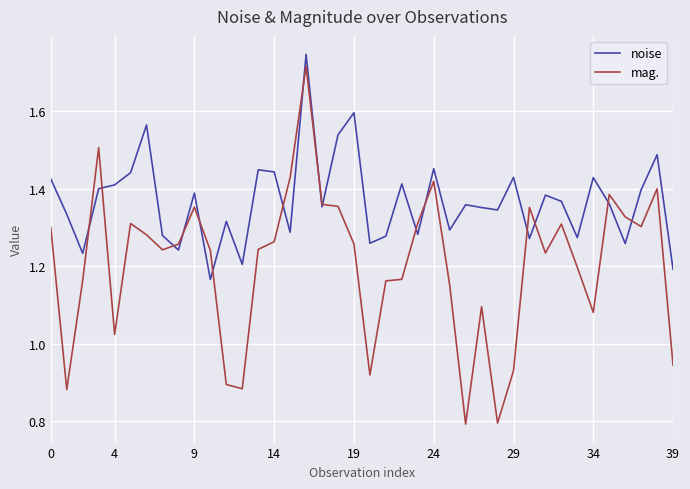

Which series has the largest range (max minus min)?

mag.